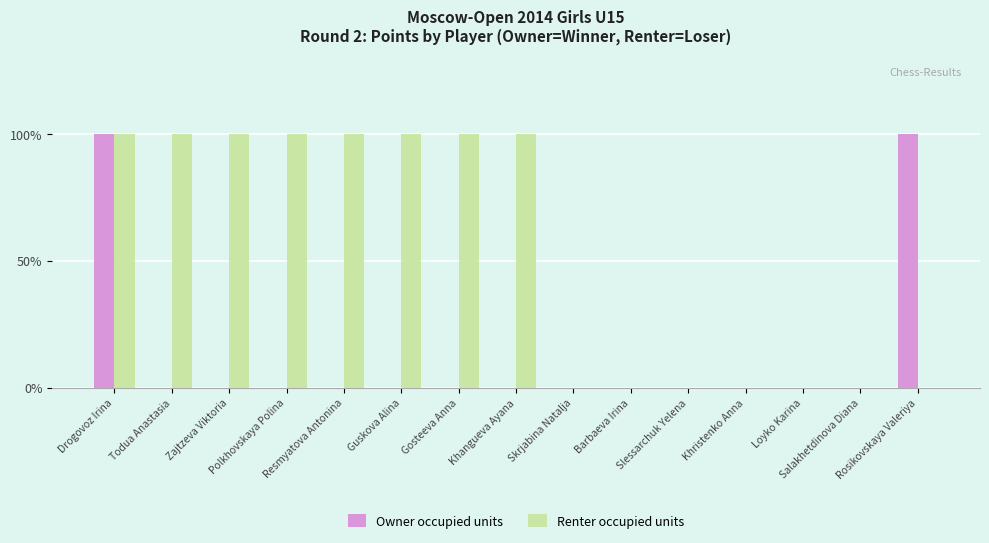

Which category has the lowest value in the Renter occupied units series?

Skrjabina Natalja